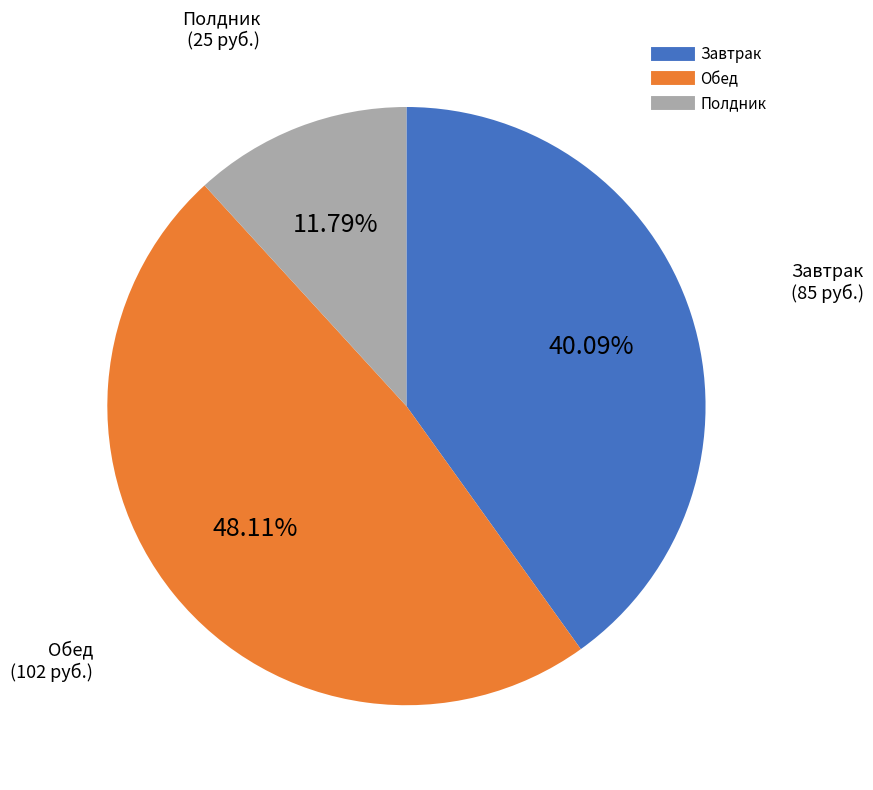

Approximately how many times larger is the value at Завтрак compared to Обед?

0.8